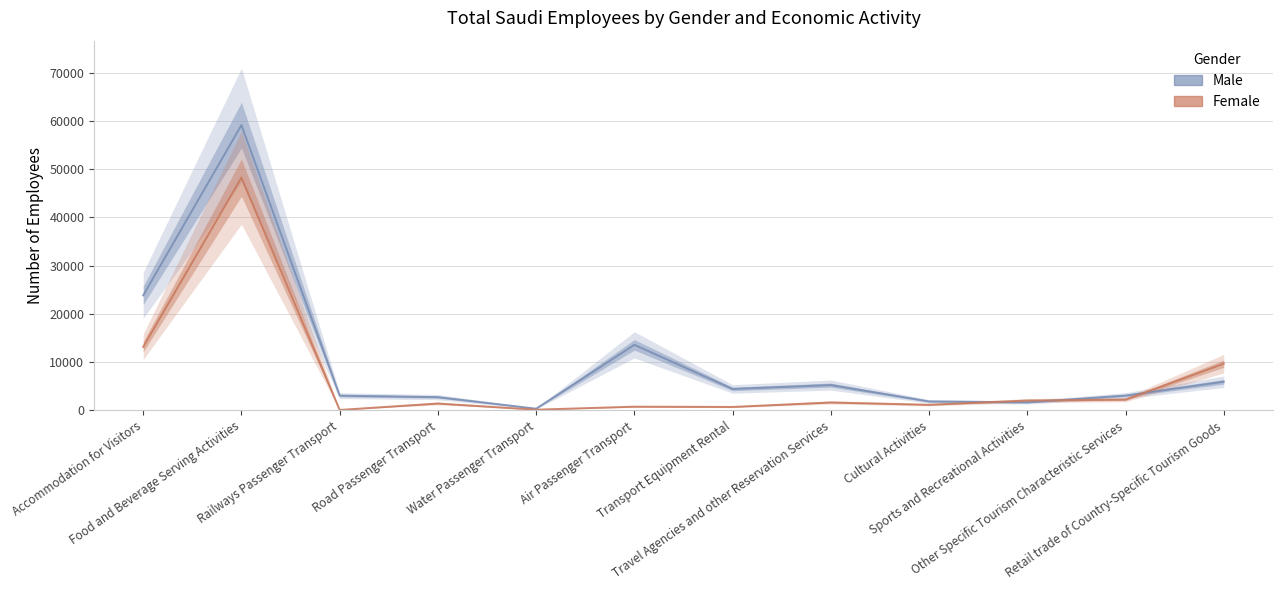

Reading left to right, list all the values displayed in this chart.

Male: 23825	59106	3047	2738	345	13576	4434	5241	1851	1651	3062	5933
Female: 13162	48223	82	1419	139	763	707	1636	1150	2037	2223	9679